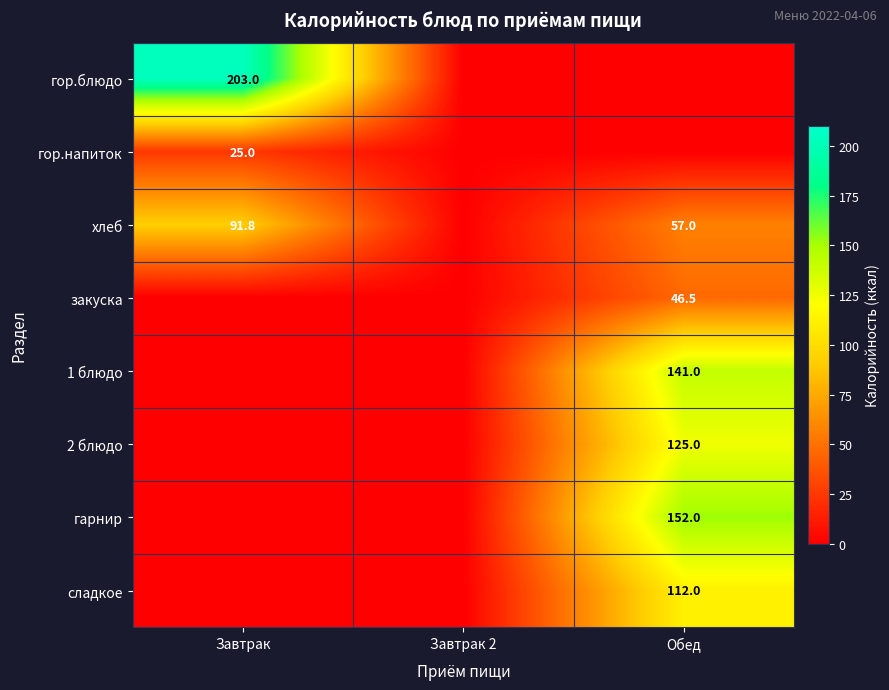

The гор.блюдо series shows 203.0 at Завтрак. True or false?

True